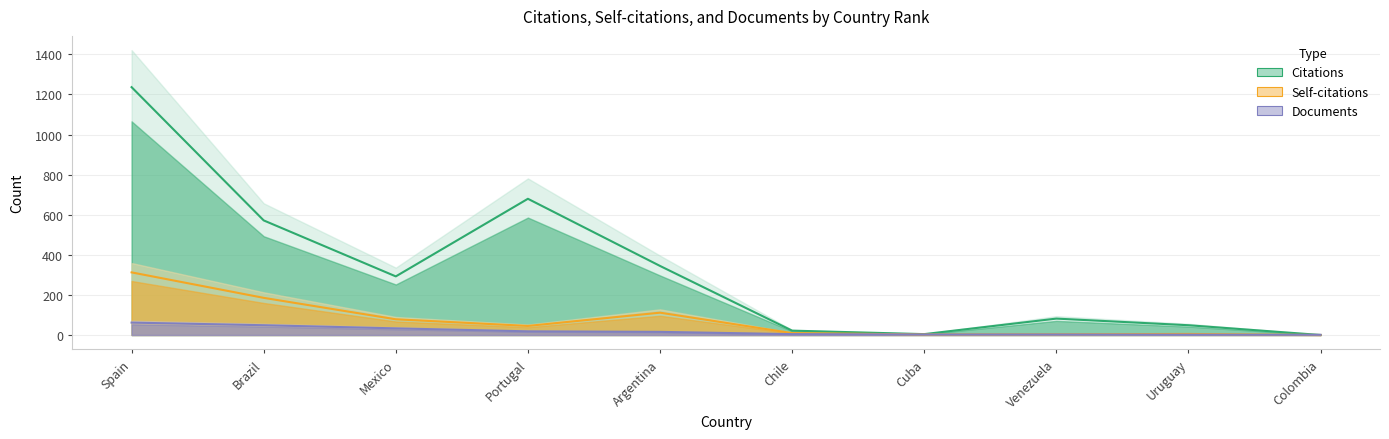

Which series has the largest range (max minus min)?

Citations